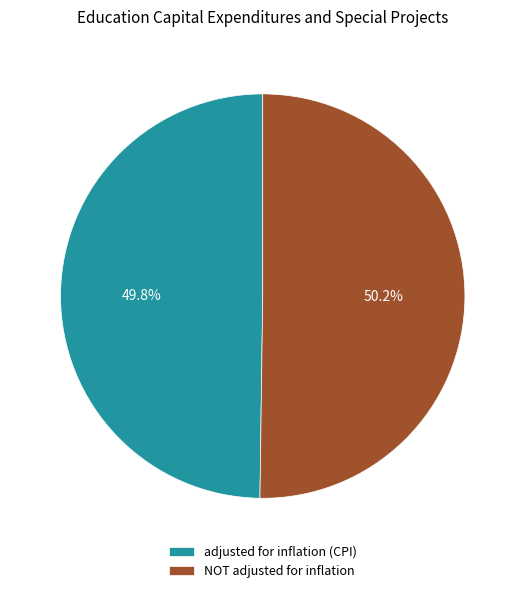

What is the ratio of the value at adjusted for inflation (CPI) to the value at NOT adjusted for inflation?

1.0